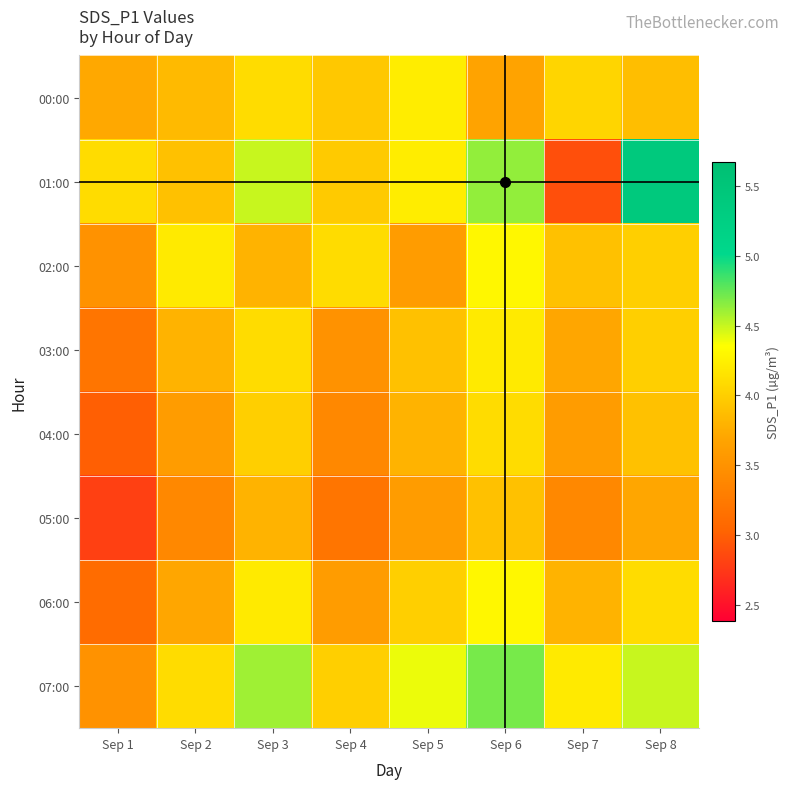

List the series in order of their peak value, highest first.

01:00, 07:00, 02:00, 06:00, 00:00, 03:00, 04:00, 05:00